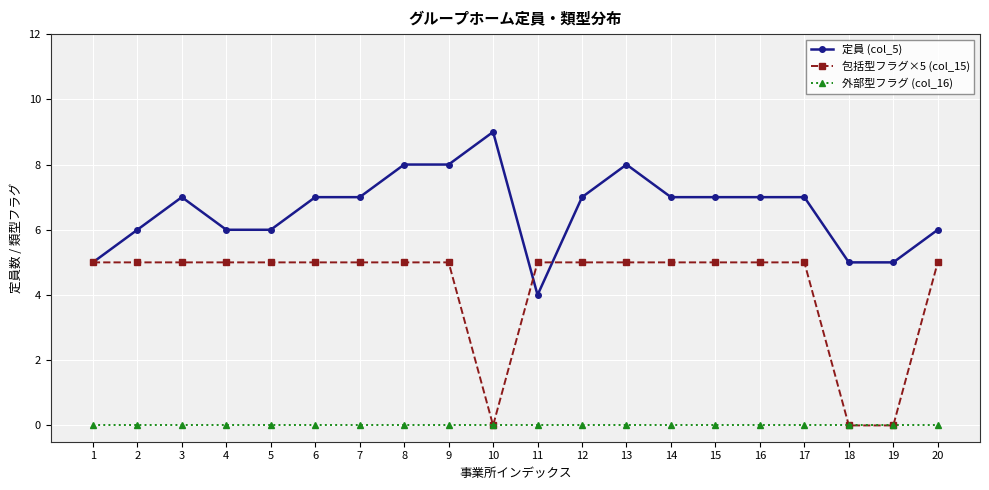

True or false: 定員 (col_5) and 外部型フラグ (col_16) cross at least once.

False